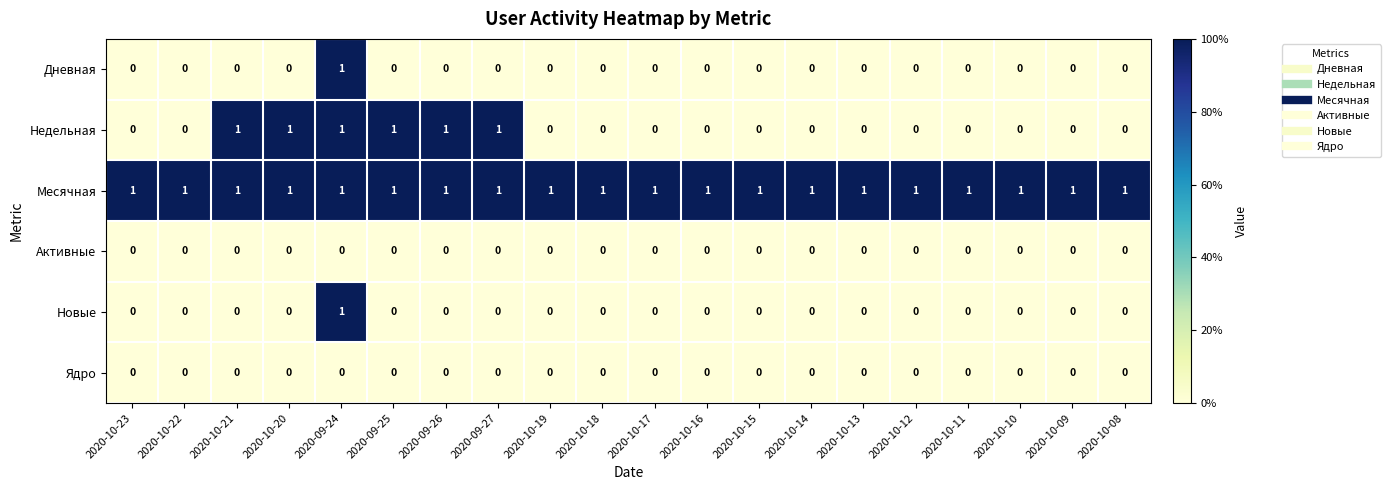

The value of Недельная at 2020-10-17 is -1. True or false?

False